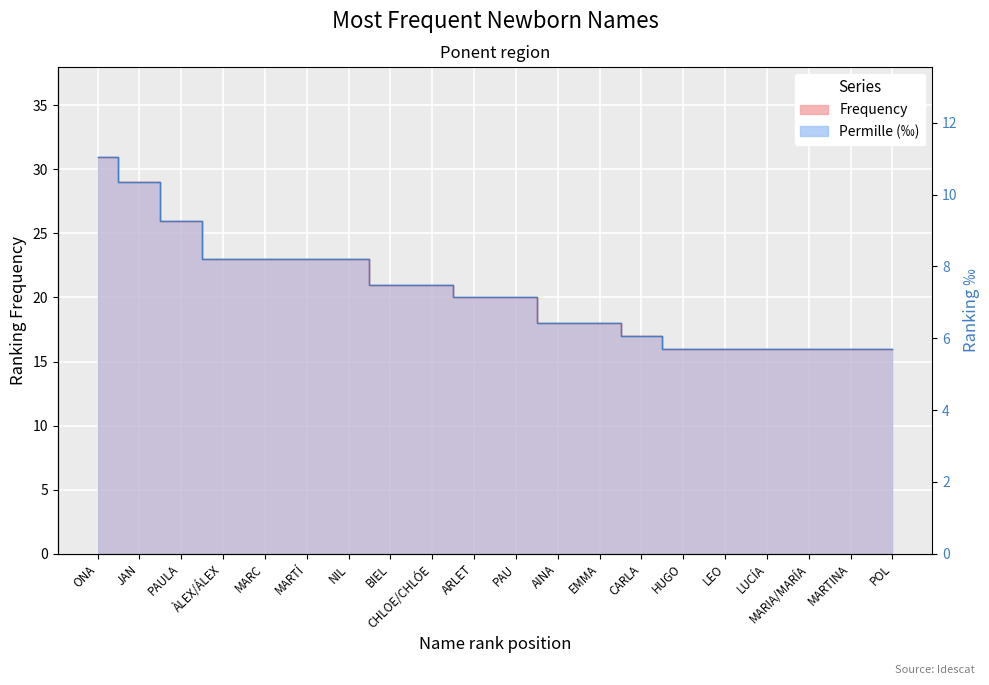

What are all the series names shown in the legend?

Frequency, Permille